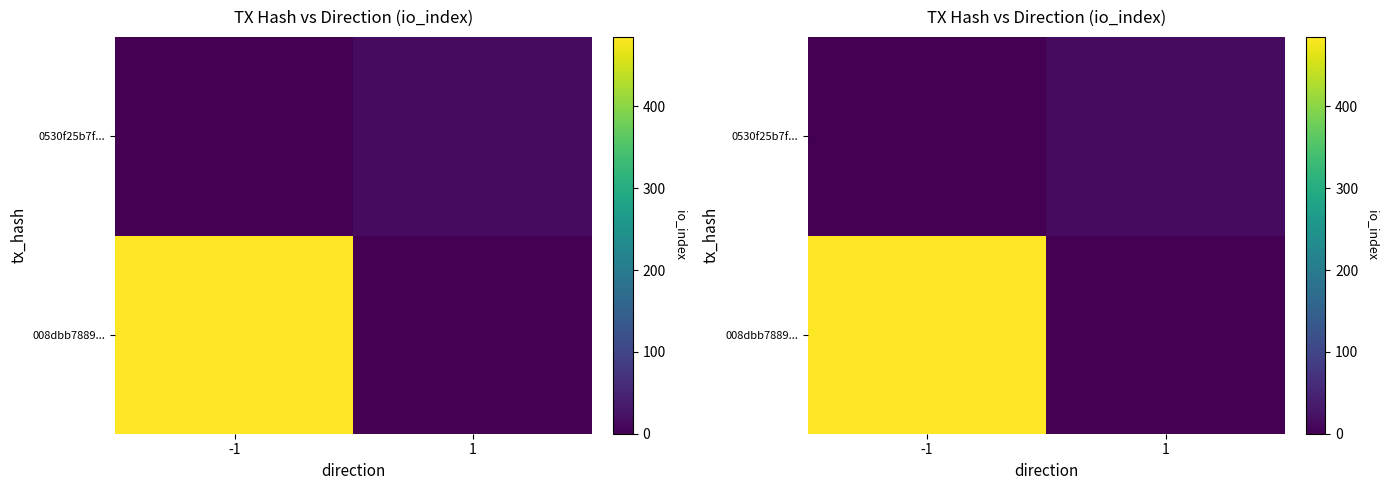

How many categories are shown in the chart?

2